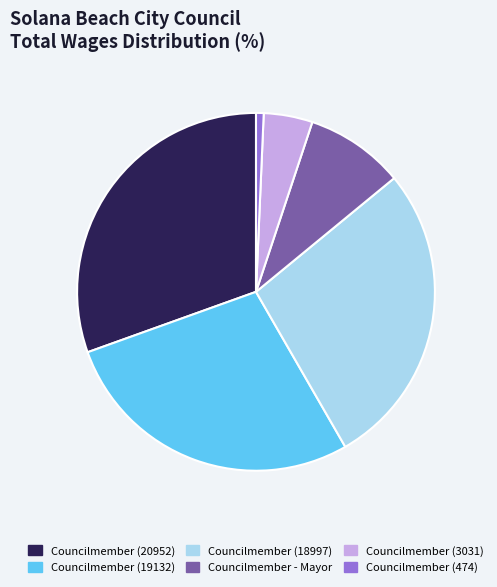

Count the number of slices in the pie.

6